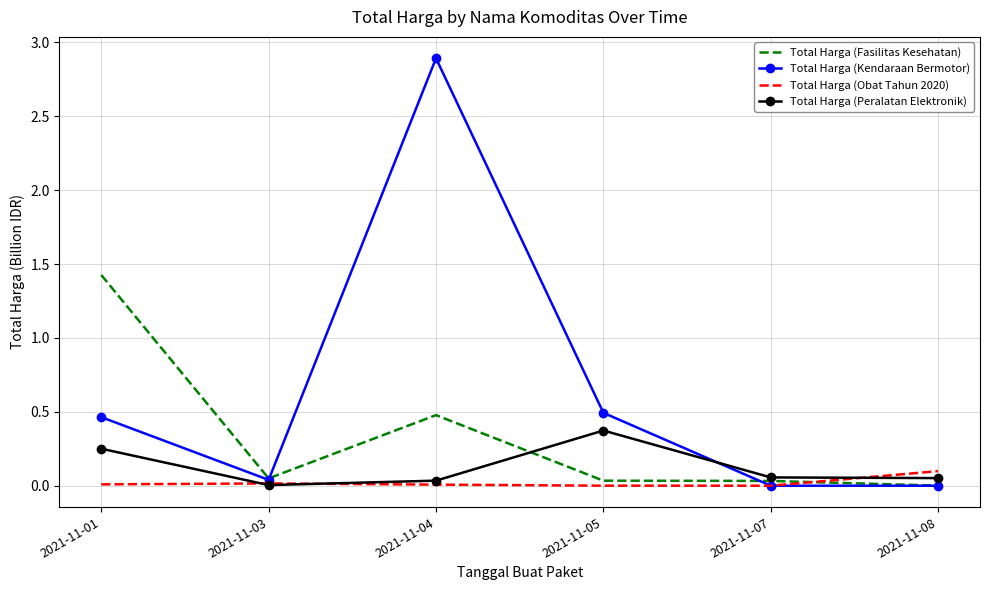

At which category is the sum across all series the highest?

2021-11-04